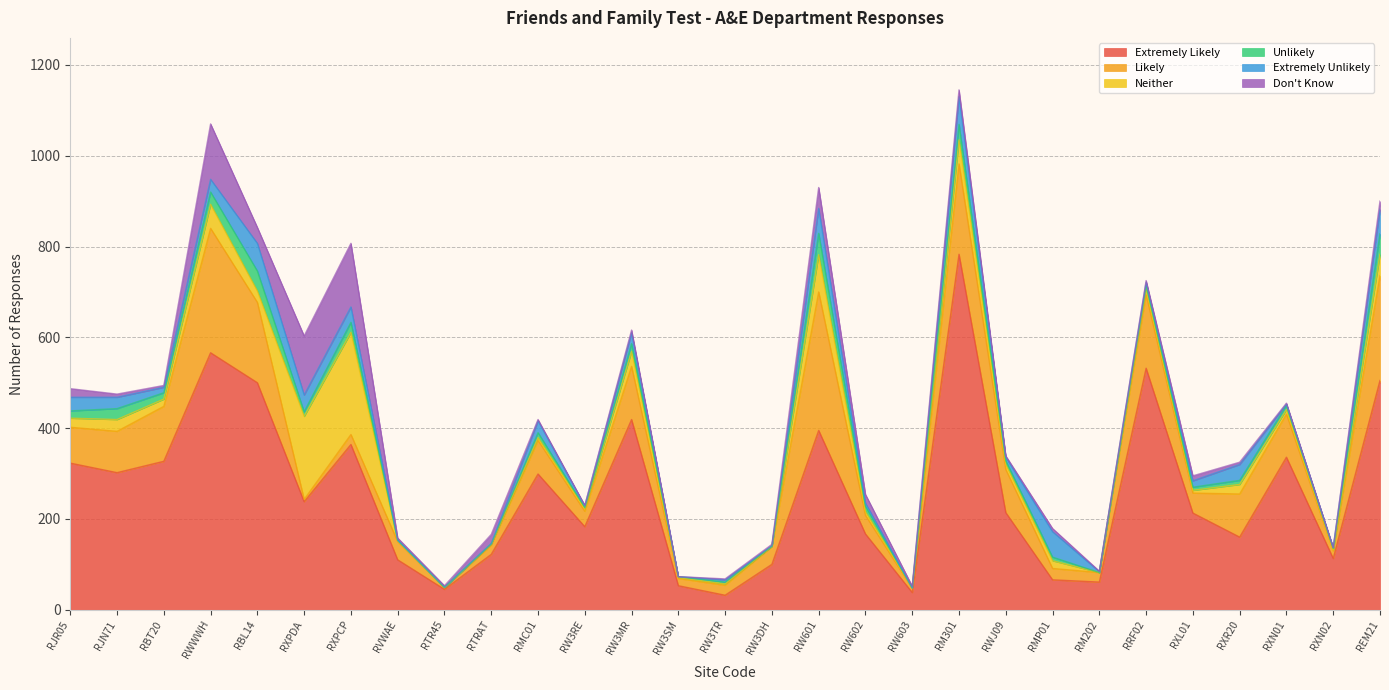

What are all the series names shown in the legend?

Extremely Likely, Likely, Neither, Unlikely, Extremely Unlikely, Don't Know